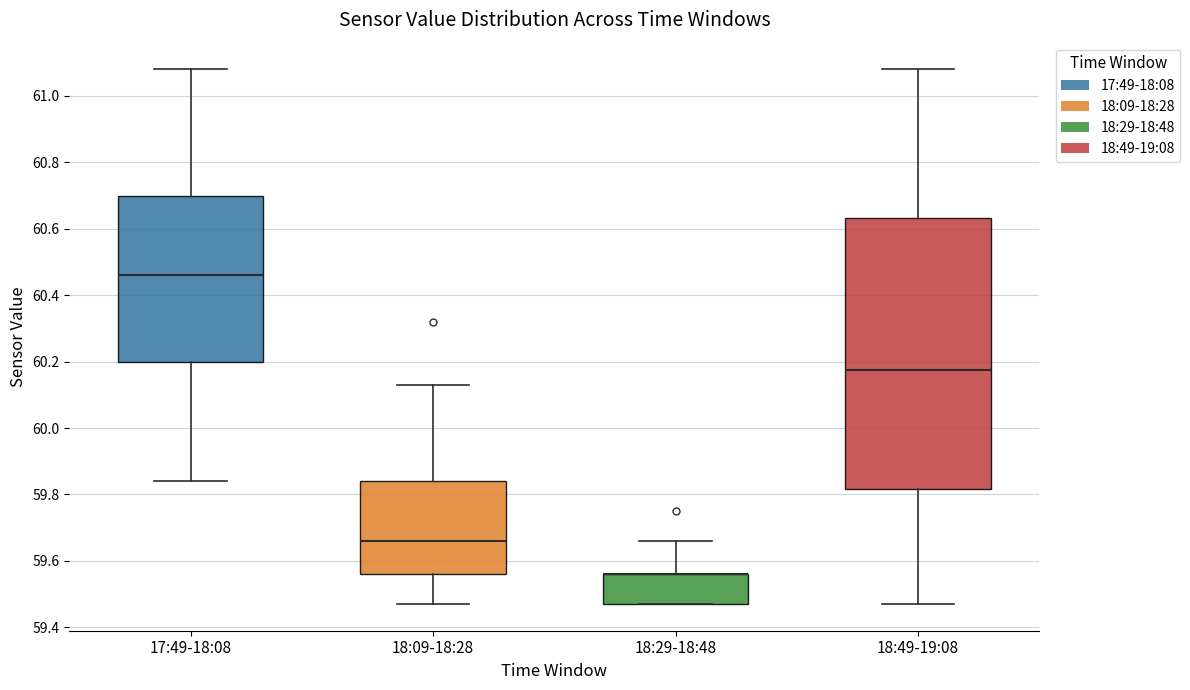

Where does the median line of the box for 18:09-18:28 sit on the y-axis? The values are not printed on the chart, so give them approximately, as read against the axis.

59.66